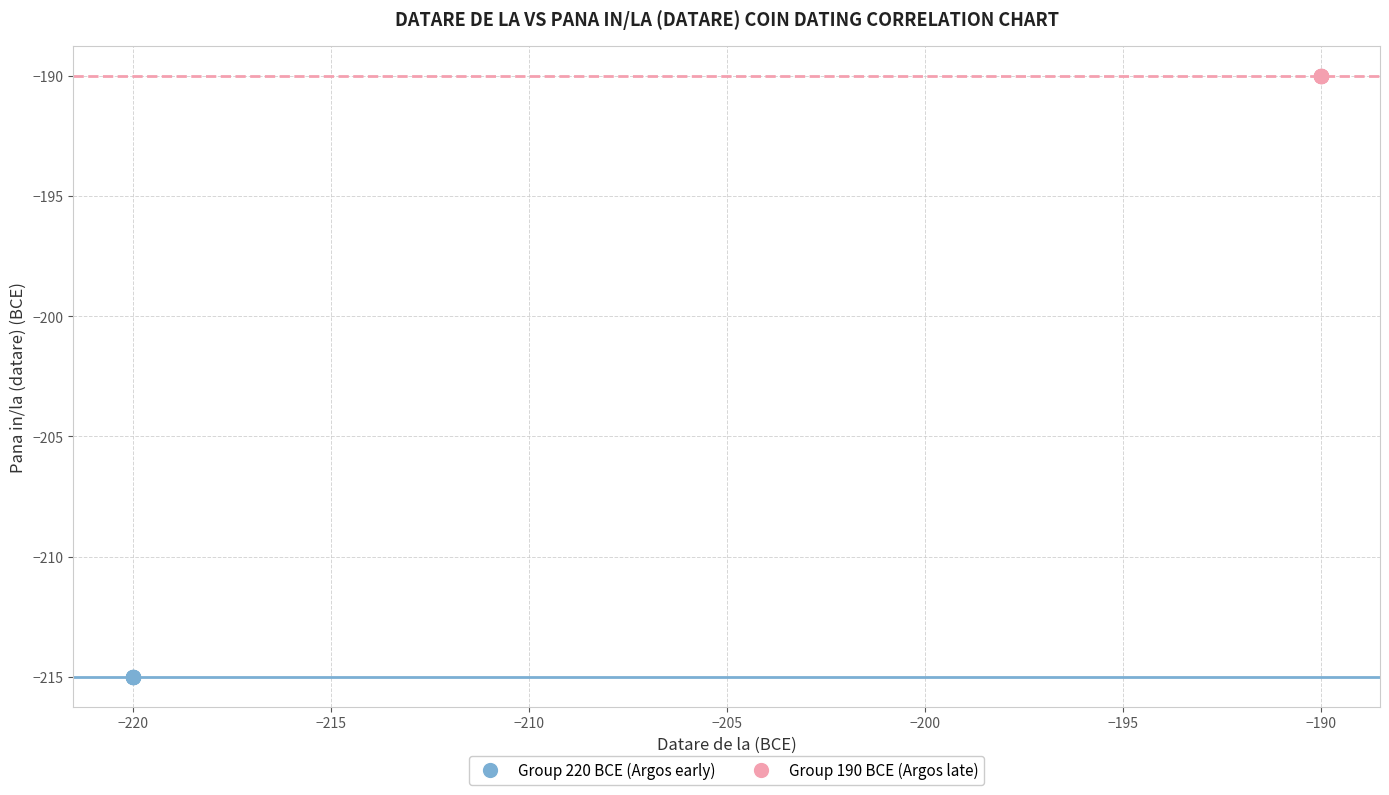

Which series reaches the maximum Y coordinate?

Group 190 BCE (Argos late)